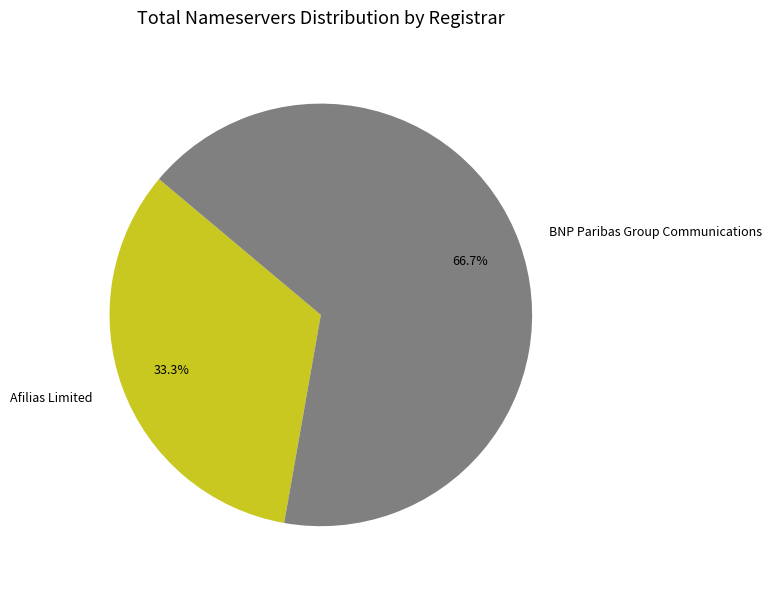

What percentage is the BNP Paribas Group Communications slice, to the nearest percent?

67%